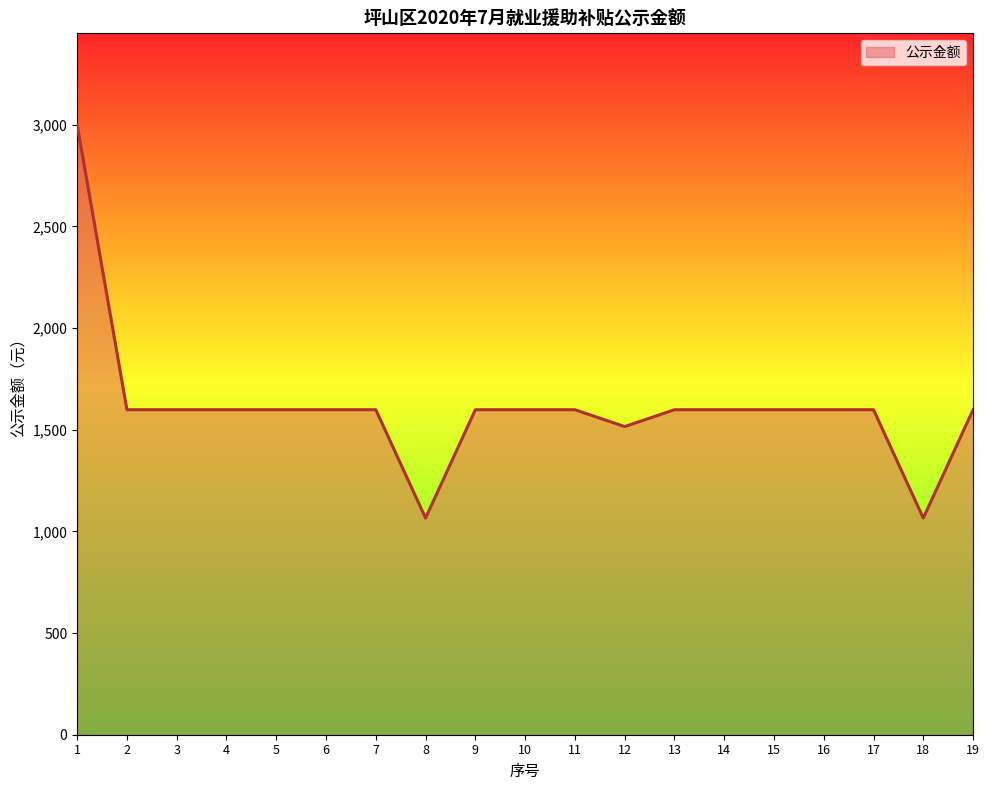

What is the maximum value shown in the chart?

3000.0